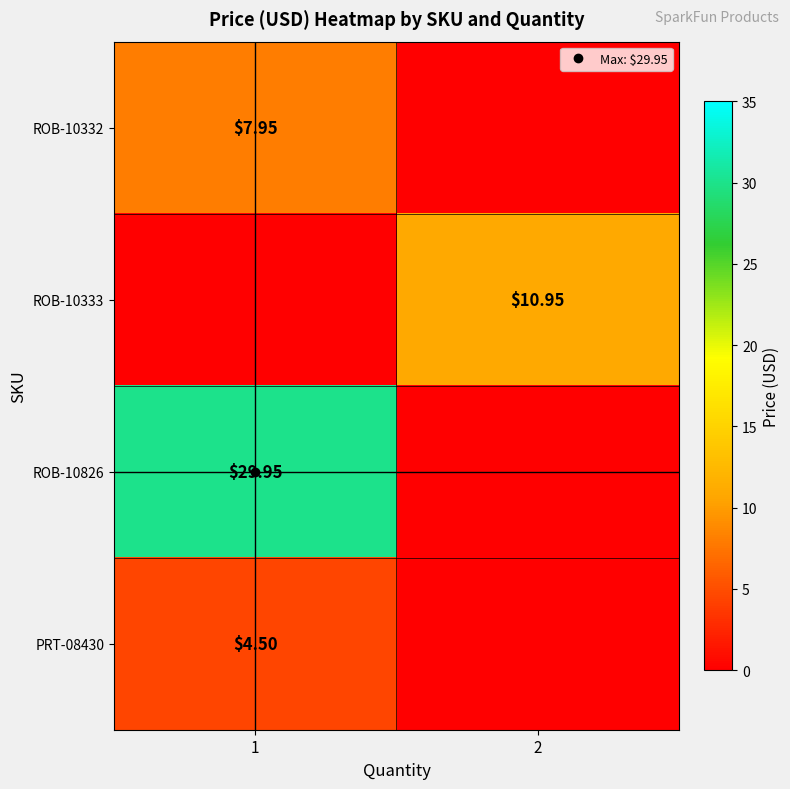

Rank the categories by ROB-10333 value from highest to lowest.

1, 2